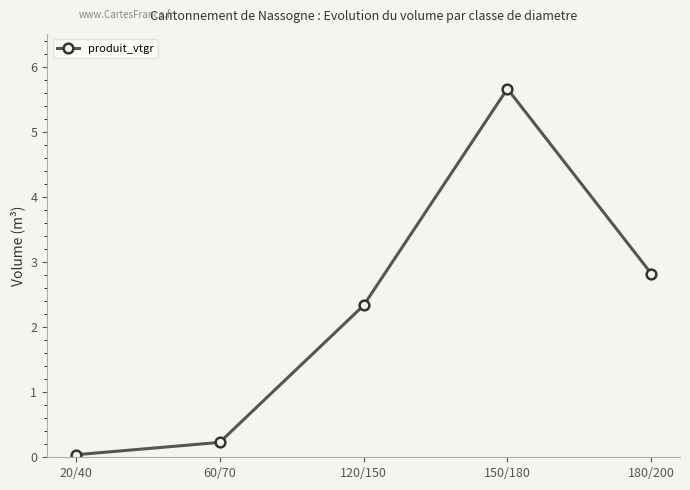

What value does the data have at 150/180?

5.7